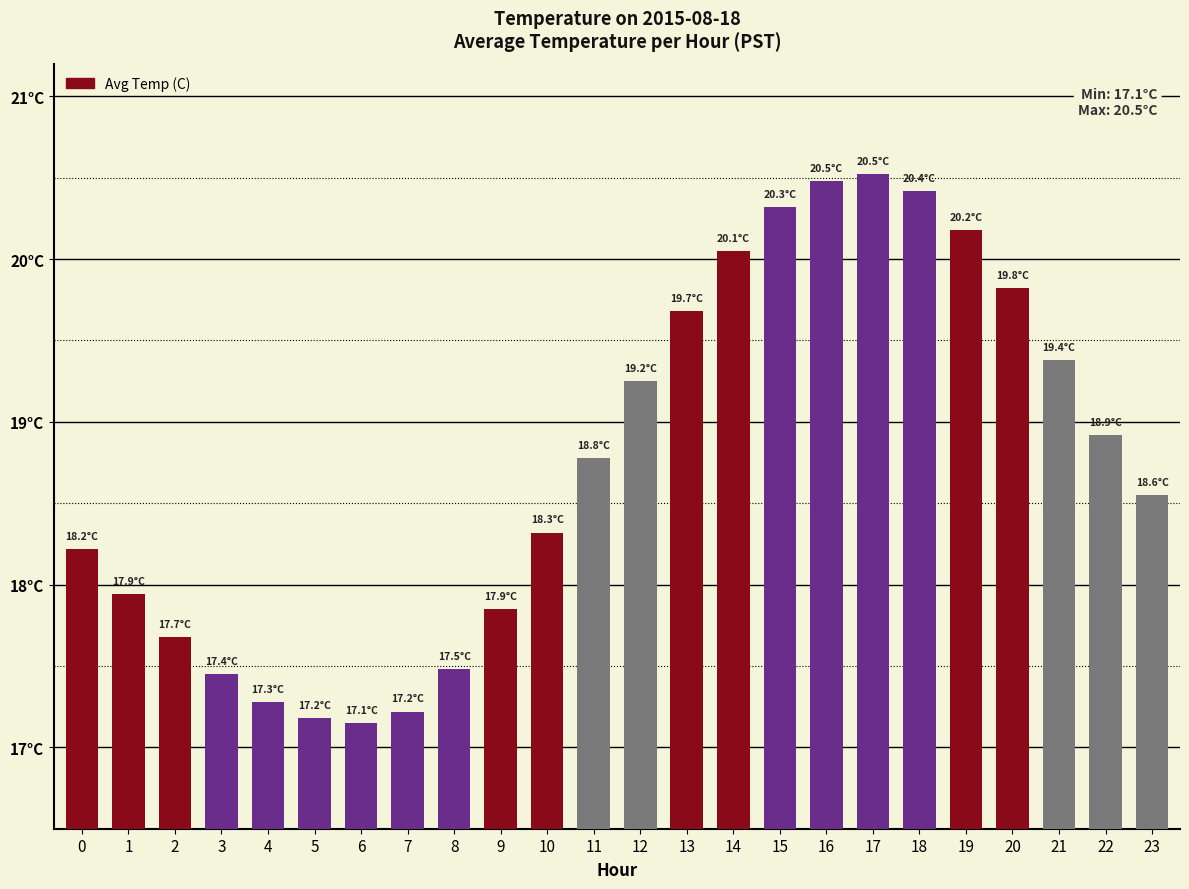

Are the bars horizontal?

No